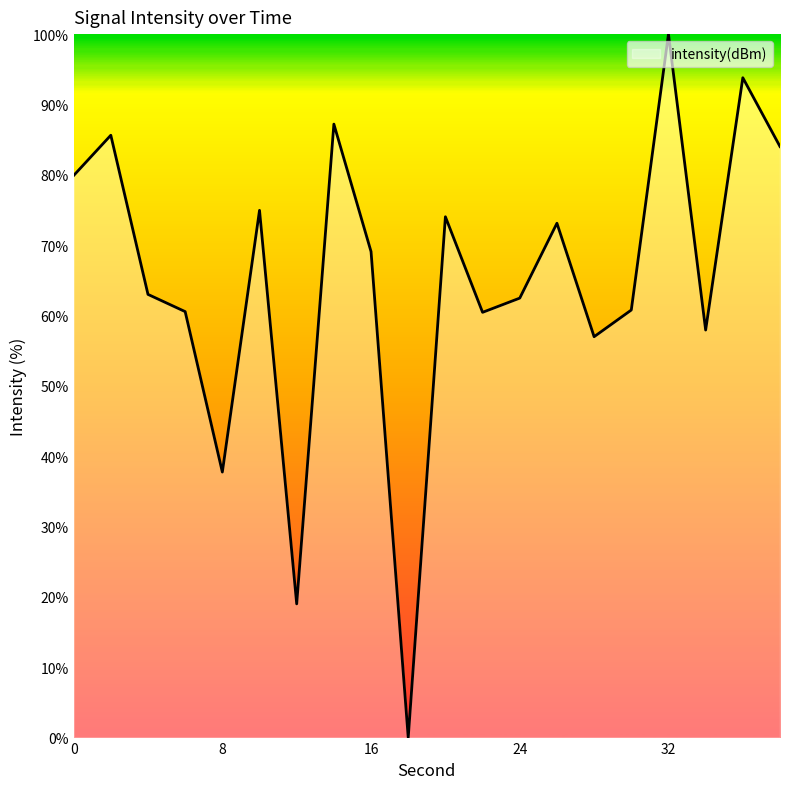

What is the greatest value displayed?

100.0